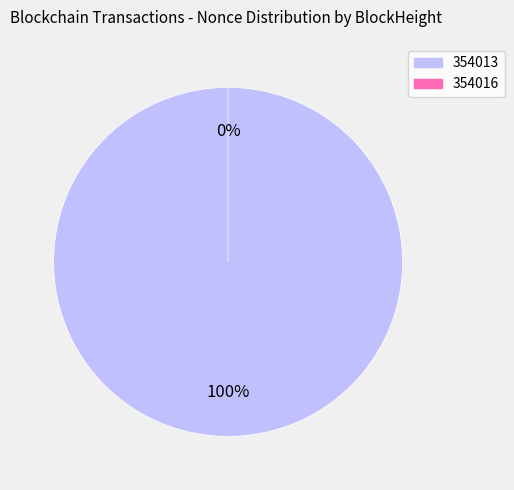

Count the number of slices in the pie.

2